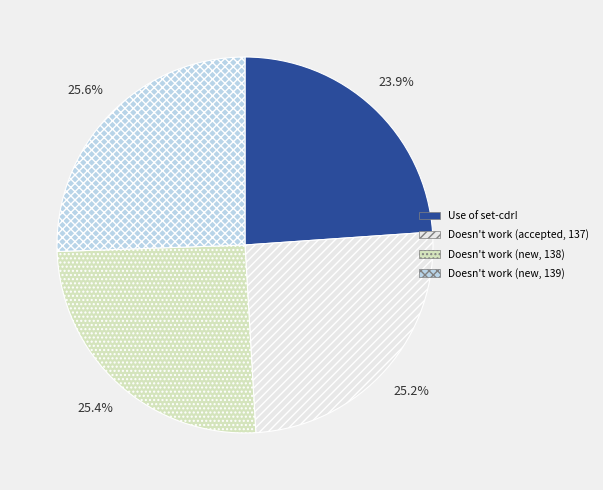

Is there a majority slice in this chart?

No